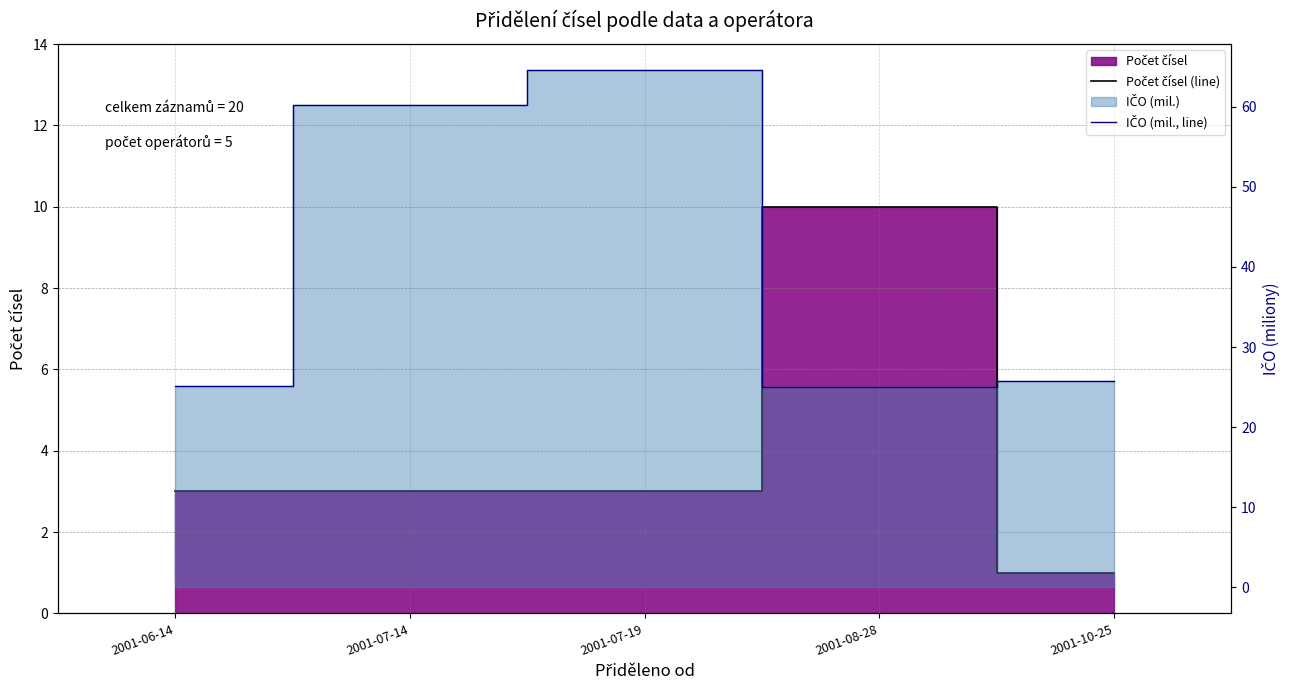

At which category does IČO (mil., line) reach its first local peak?

2001-07-19